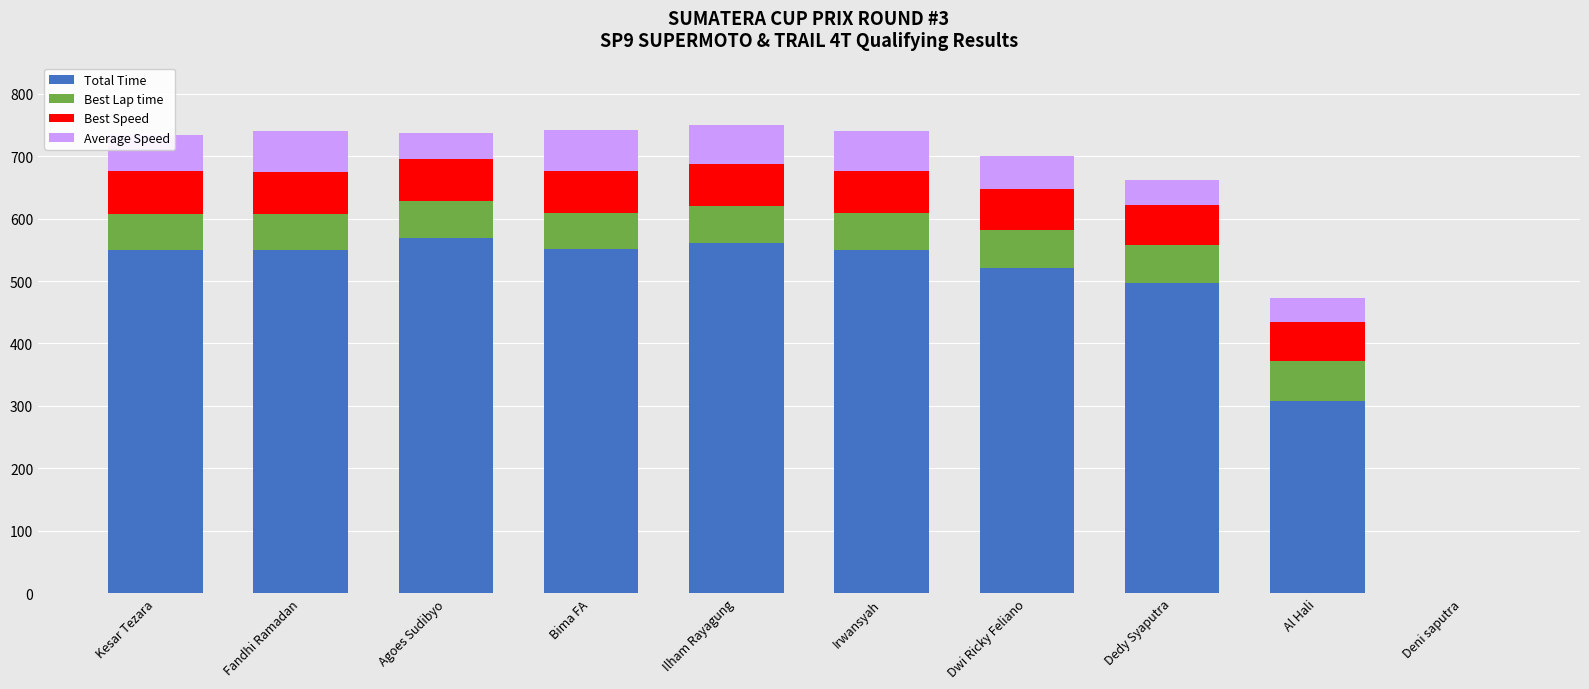

What is the sum of the Total Time values at Irwansyah and Al Hali?

858.3